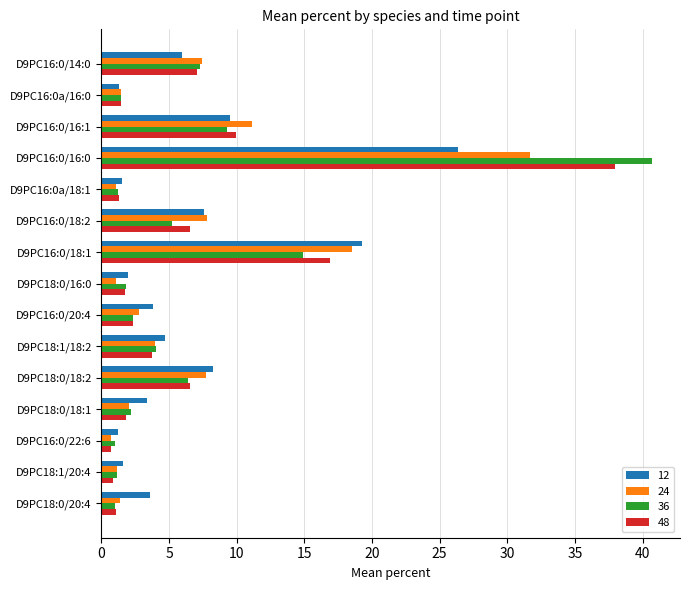

Is it true that 24 equals 1.4 at D9PC16:0a/16:0?

True